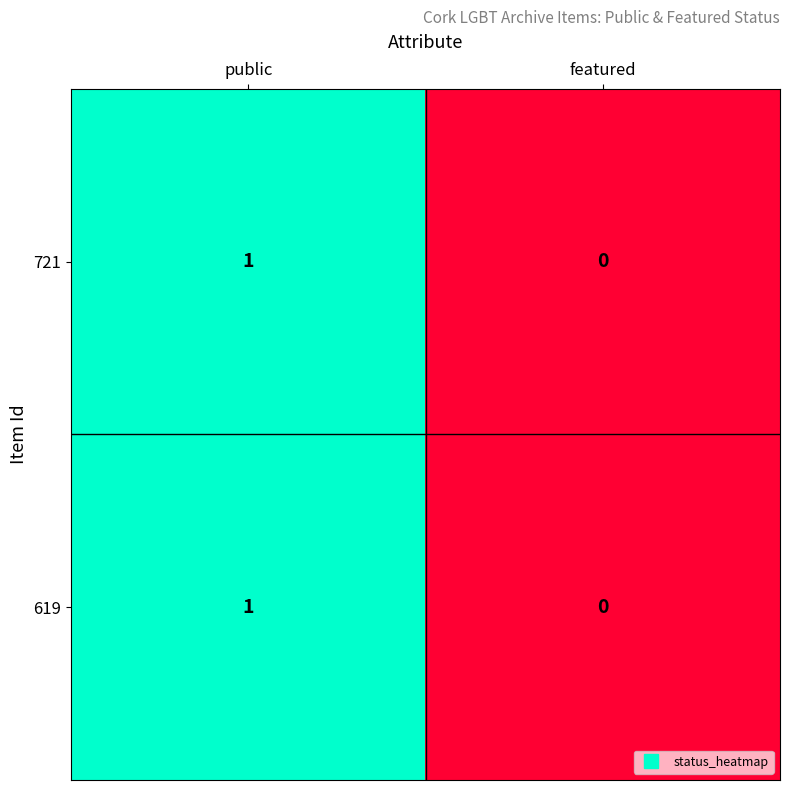

Reading left to right, what are all the values shown in this chart?

721: 1	0
619: 1	0